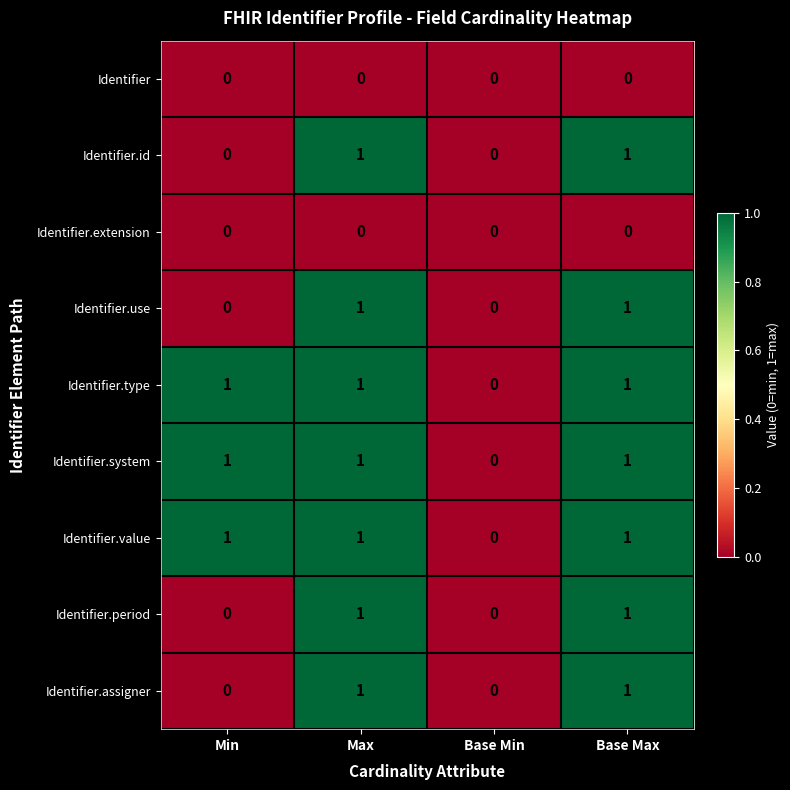

Is it true that Identifier.period equals 0 at Min?

True